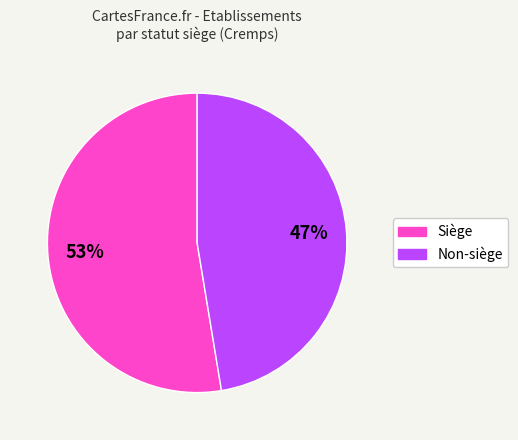

To the nearest percent, what is the average slice percentage?

50%